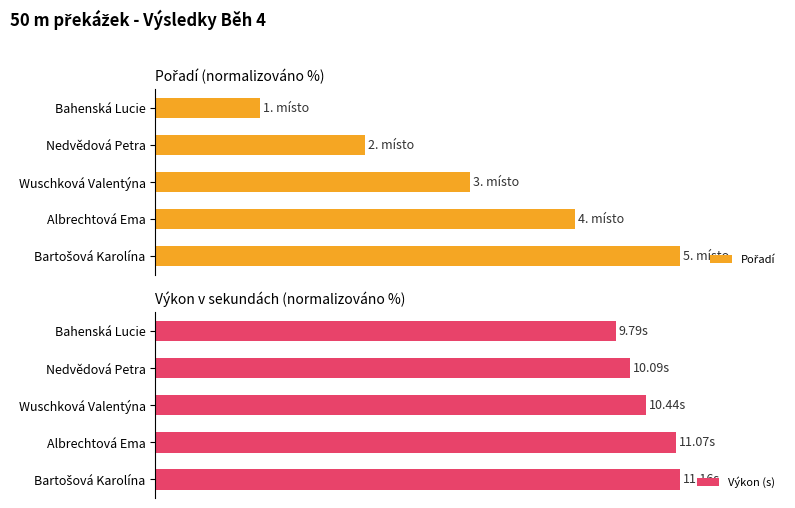

How many bars are there in total?

10